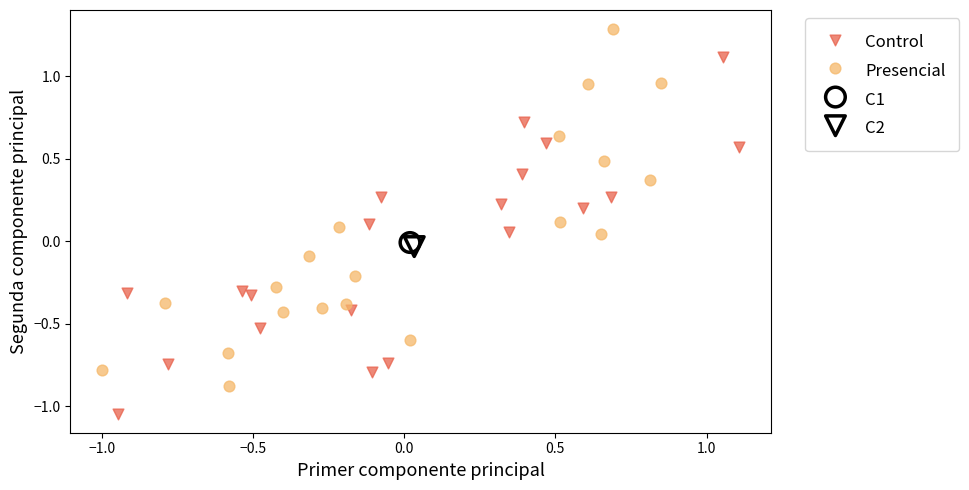

What are all the series names shown in the legend?

Control, Presencial, C1, C2